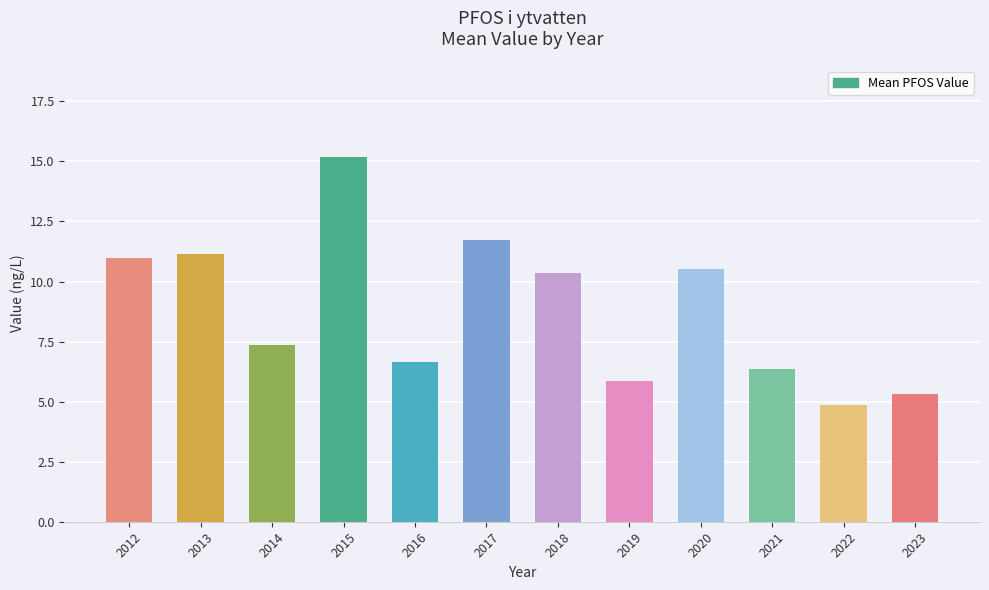

What is the average value?

8.9